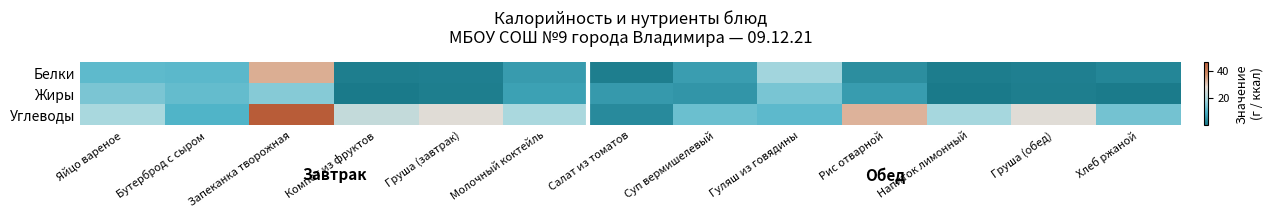

At Бутерброд с сыром, list the series in order from smallest to largest.

Углеводы, Белки, Жиры